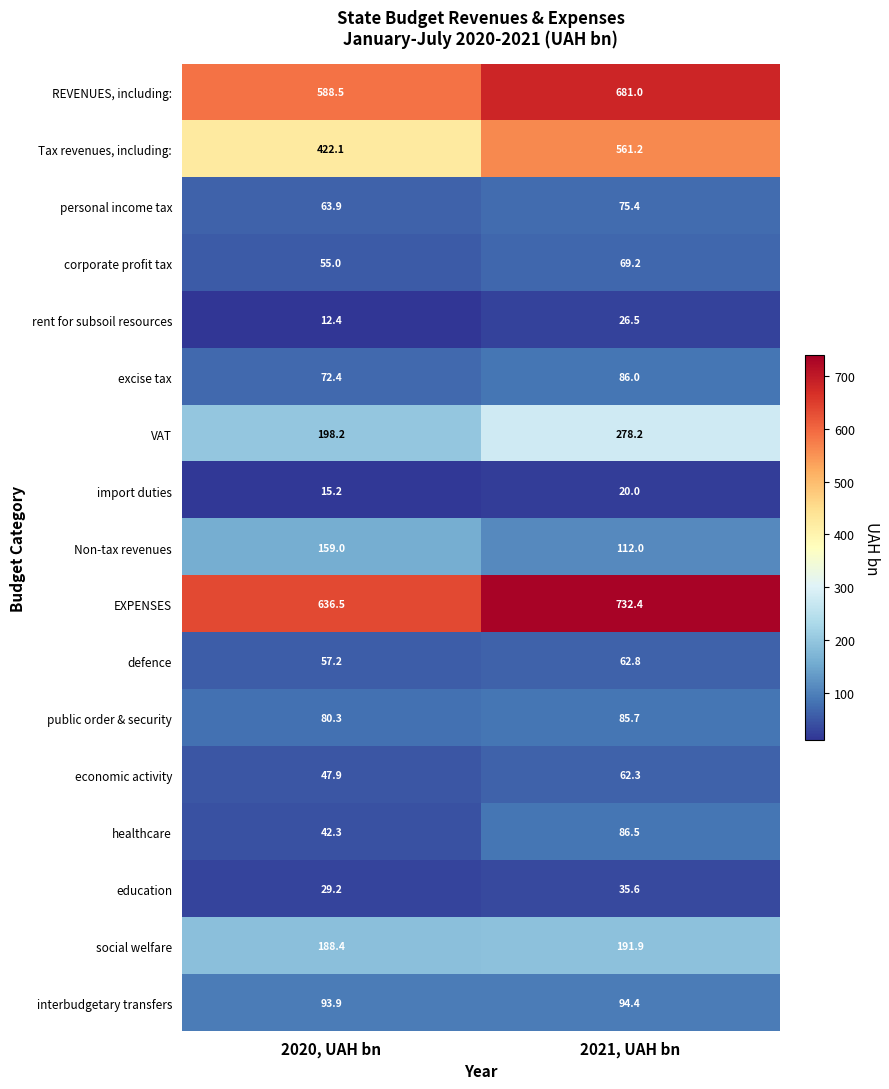

How many distinct data groups are displayed?

17